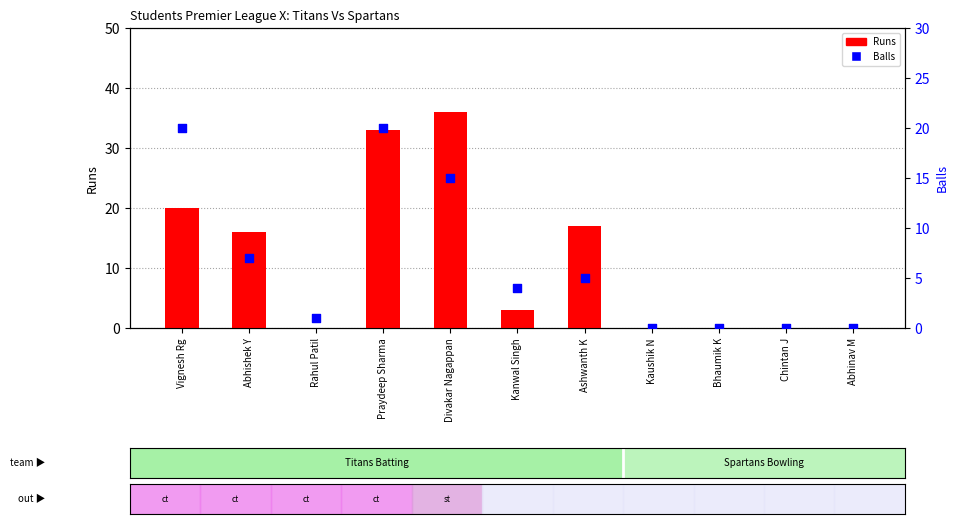

Which series has the largest Y range (max minus min)?

Runs